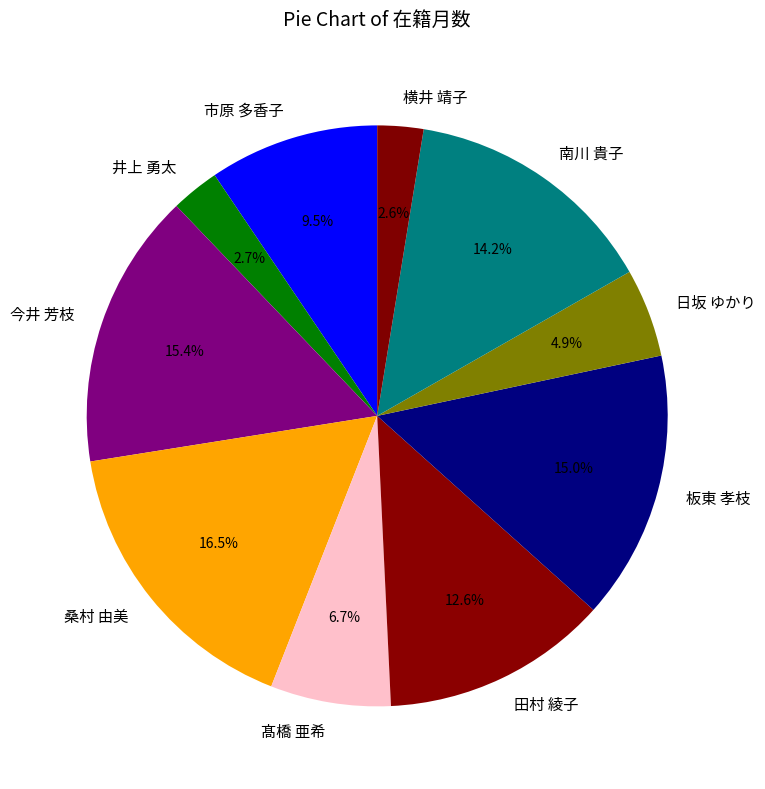

Count the number of slices in the pie.

10